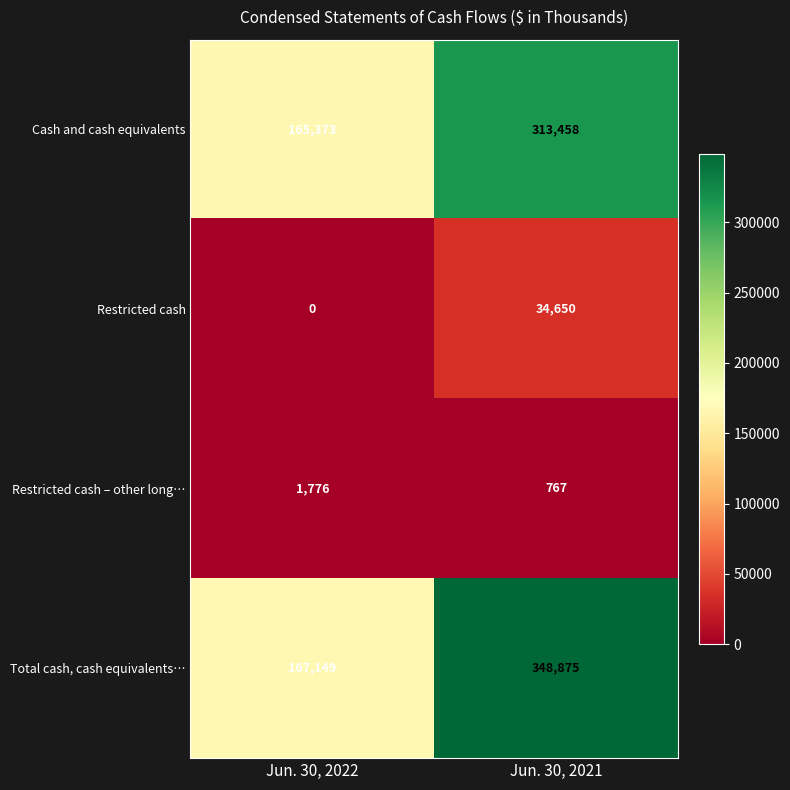

What is the difference between the Cash and cash equivalents values at Jun. 30, 2022 and Jun. 30, 2021?

148085